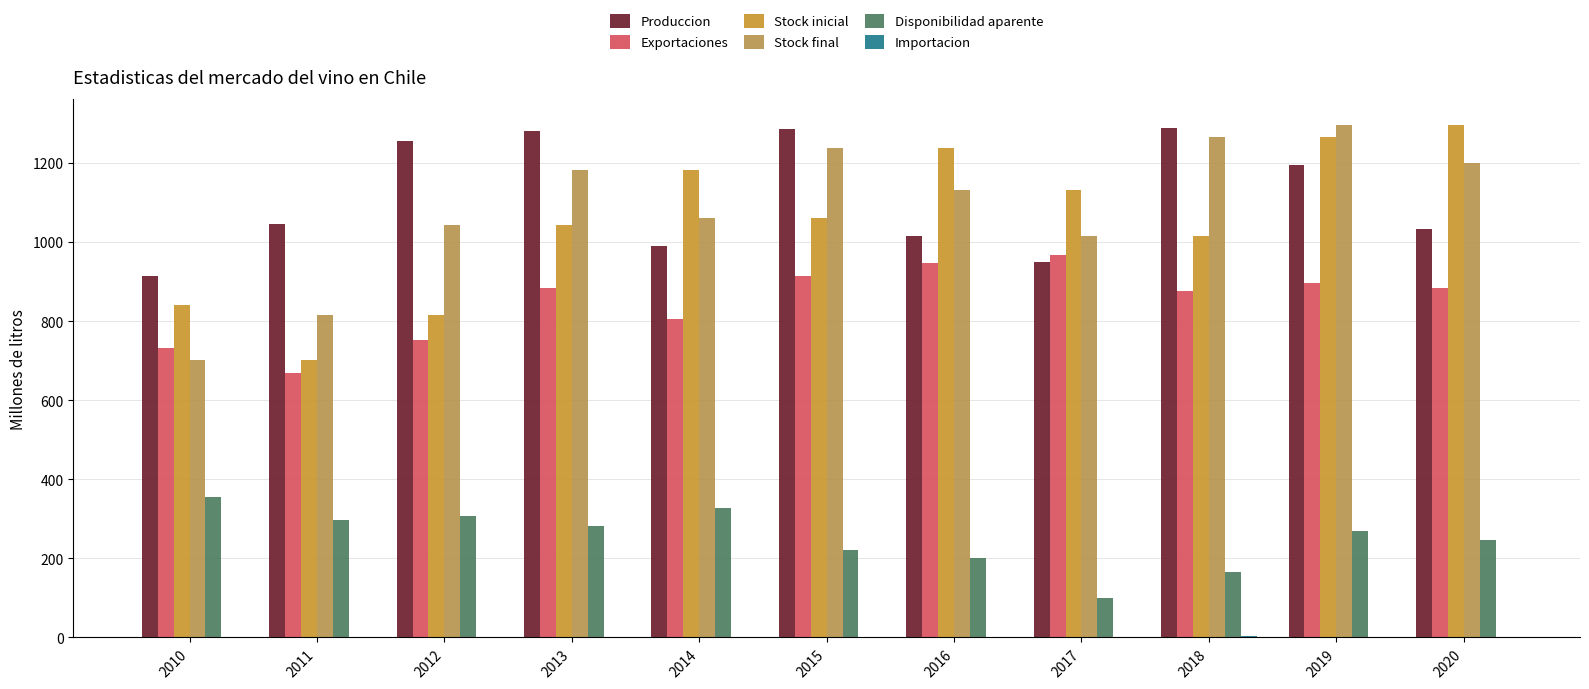

Are the bars horizontal?

No